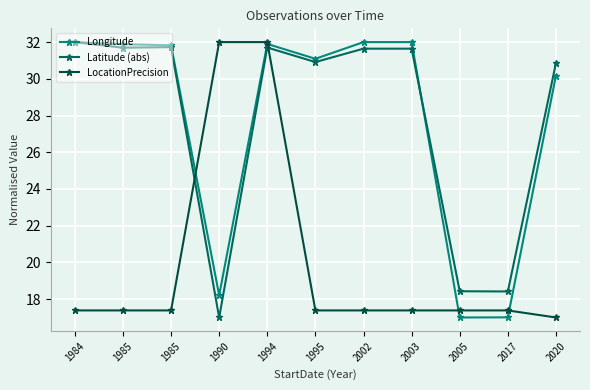

Reading left to right, what are all the values shown in this chart?

Longitude: 1984=32.0	1985=31.9	1985=31.8	1990=18.2	1994=31.9	1995=31.1	2002=32.0	2003=32.0	2005=17.0	2017=17.0	2020=30.2
Latitude (abs): 1984=32.0	1985=31.7	1985=31.7	1990=17.0	1994=31.7	1995=30.9	2002=31.6	2003=31.6	2005=18.4	2017=18.4	2020=30.9
LocationPrecision: 1984=17.4	1985=17.4	1985=17.4	1990=32.0	1994=32.0	1995=17.4	2002=17.4	2003=17.4	2005=17.4	2017=17.4	2020=17.0